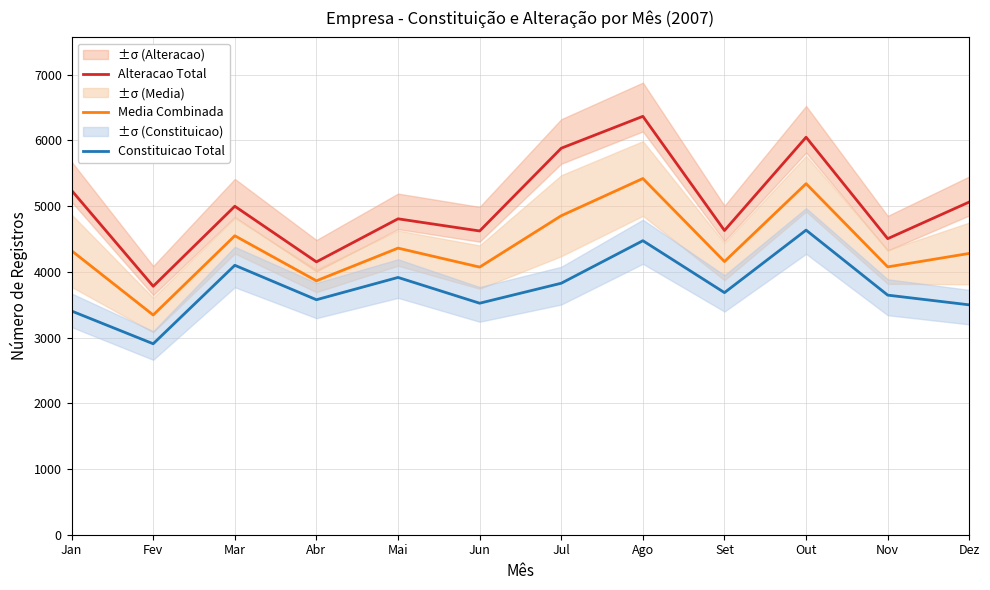

What is the value of the Alteracao Total point at the 9th from the left?

4628.0